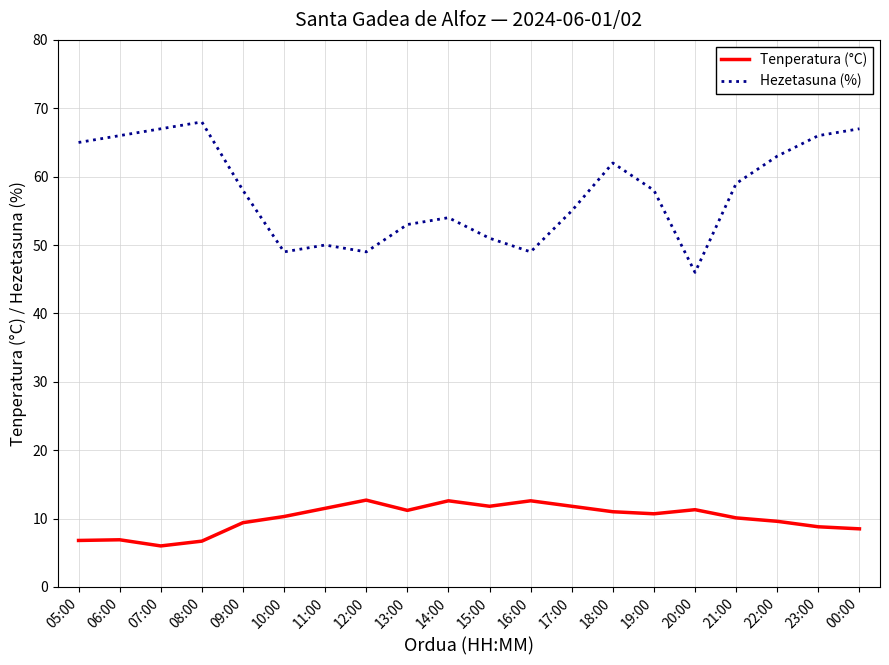

The Tenperatura (°C) series shows 6.9 at 06:00. True or false?

True